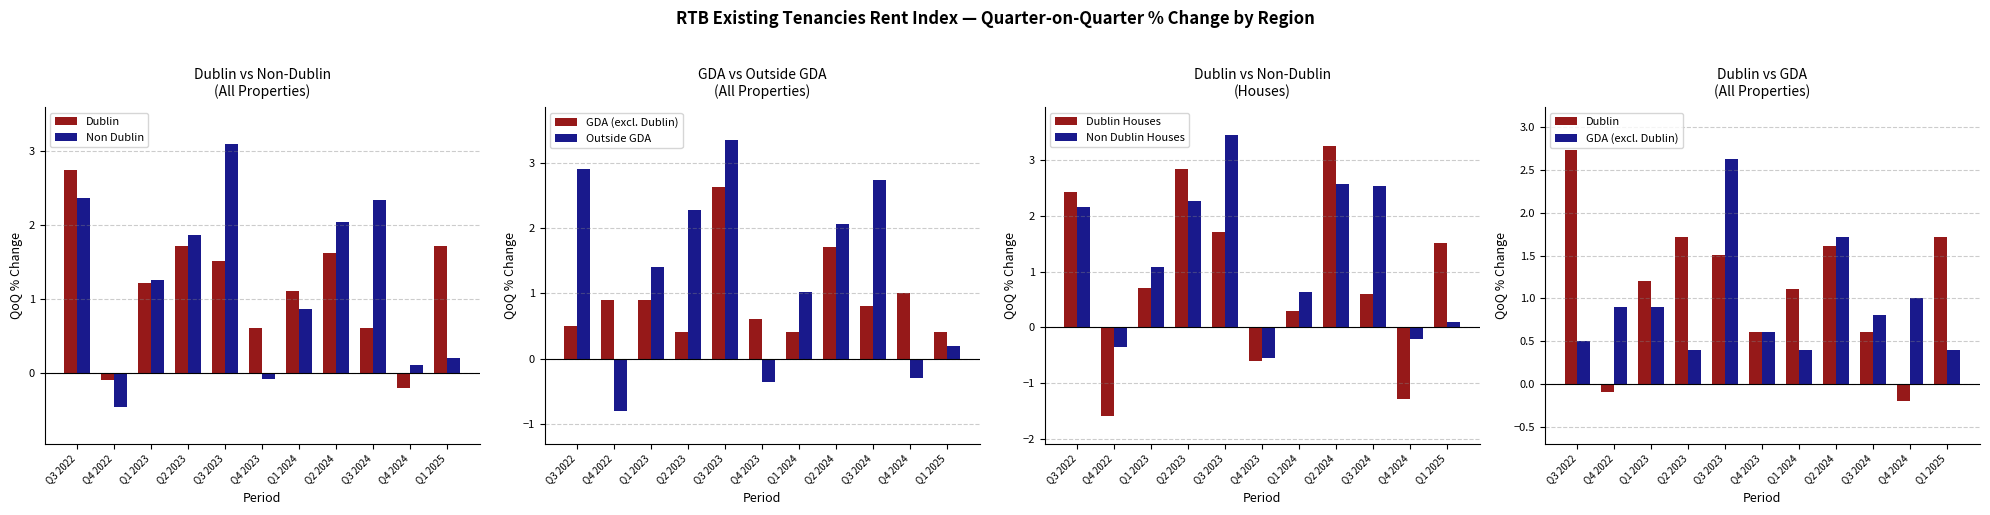

What is the difference between the maximum and minimum values in the Dublin Houses series?

4.8